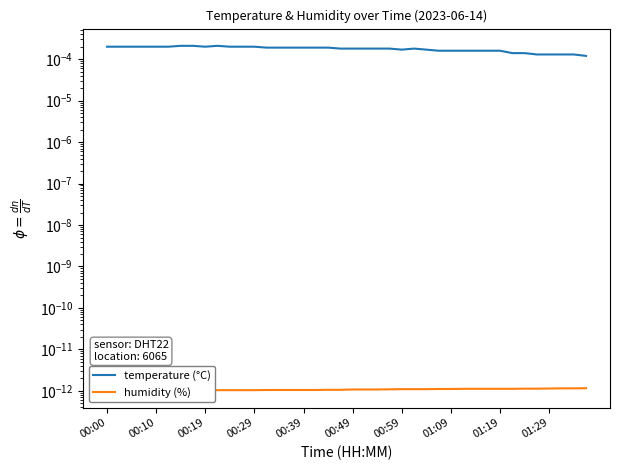

Is this an area chart (filled region under the line)?

No